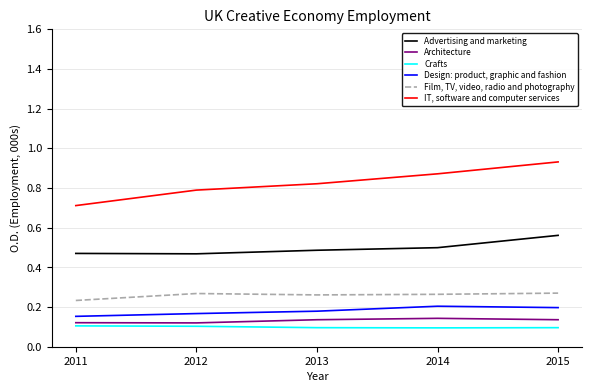

True or false: IT, software and computer services and Crafts cross at least once.

False